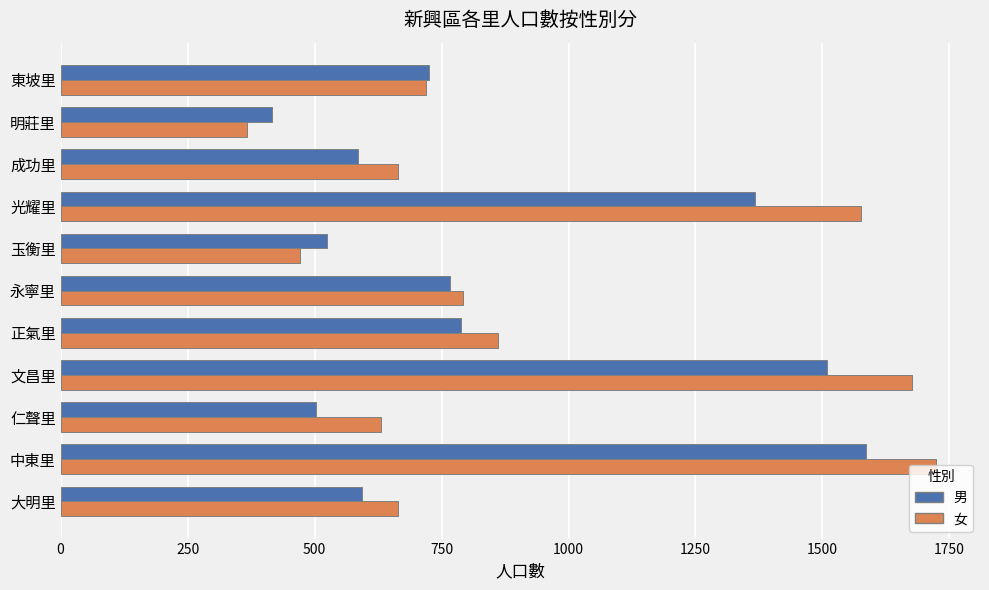

At 成功里, list the series in order from largest to smallest.

女, 男